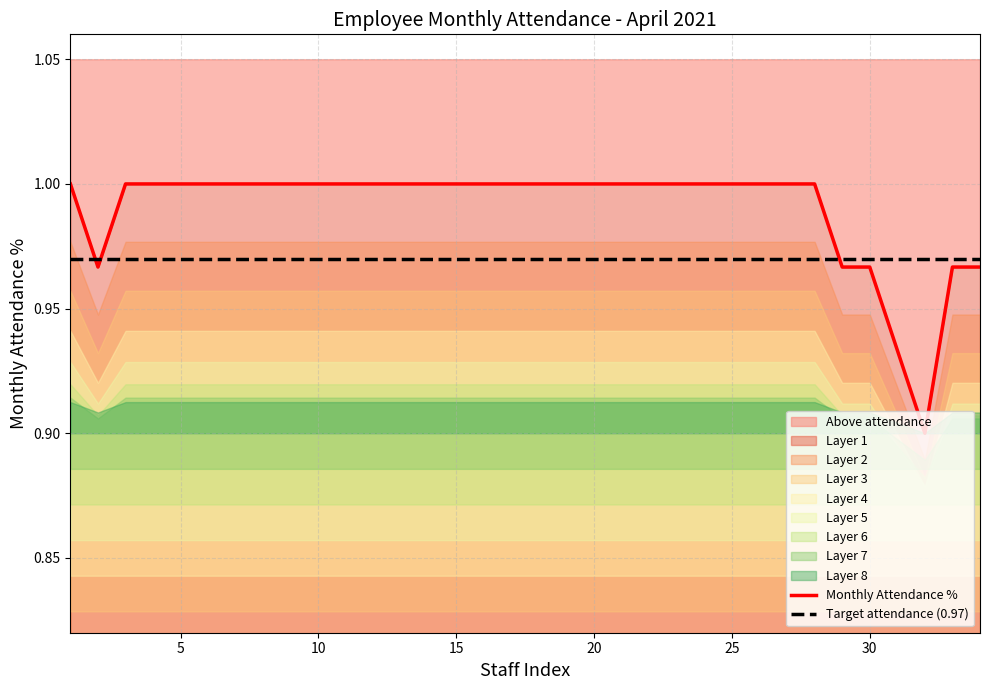

List the series in order of their peak value, lowest first.

Target attendance (0.97), Monthly Attendance %